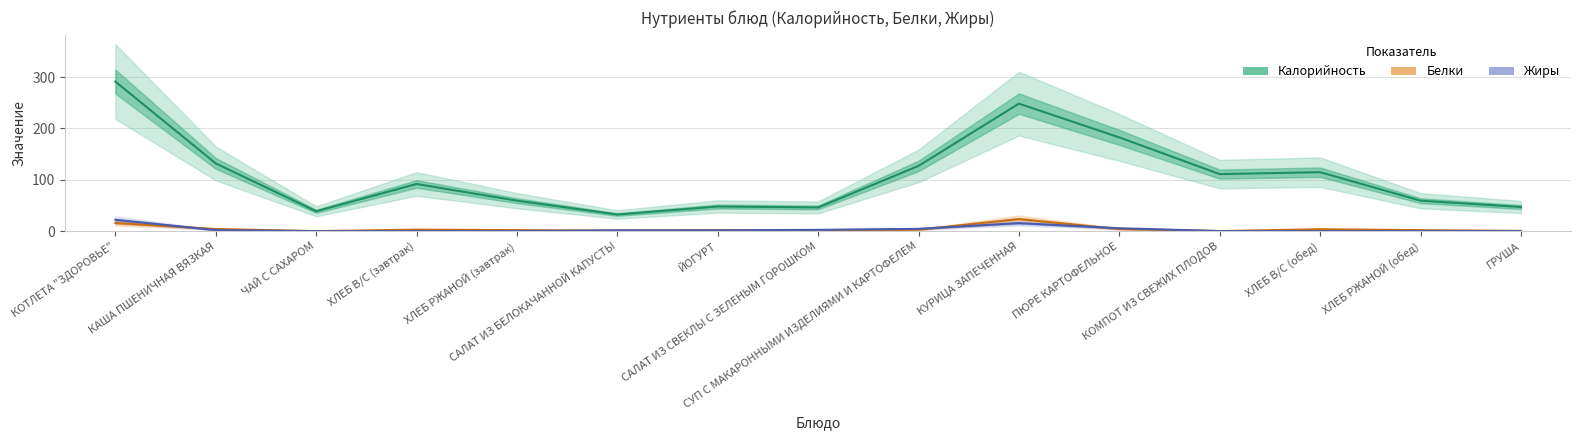

List the labels in order of Жиры value, smallest first.

ЧАЙ С САХАРОМ, КОМПОТ ИЗ СВЕЖИХ ПЛОДОВ, ХЛЕБ В/С (завтрак), ХЛЕБ РЖАНОЙ (завтрак), ХЛЕБ РЖАНОЙ (обед), ХЛЕБ В/С (обед), ГРУША, ЙОГУРТ, САЛАТ ИЗ БЕЛОКАЧАННОЙ КАПУСТЫ, КАША ПШЕНИЧНАЯ ВЯЗКАЯ, САЛАТ ИЗ СВЕКЛЫ С ЗЕЛЕНЫМ ГОРОШКОМ, СУП С МАКАРОННЫМИ ИЗДЕЛИЯМИ И КАРТОФЕЛЕМ, ПЮРЕ КАРТОФЕЛЬНОЕ, КУРИЦА ЗАПЕЧЕННАЯ, КОТЛЕТА "ЗДОРОВЬЕ"